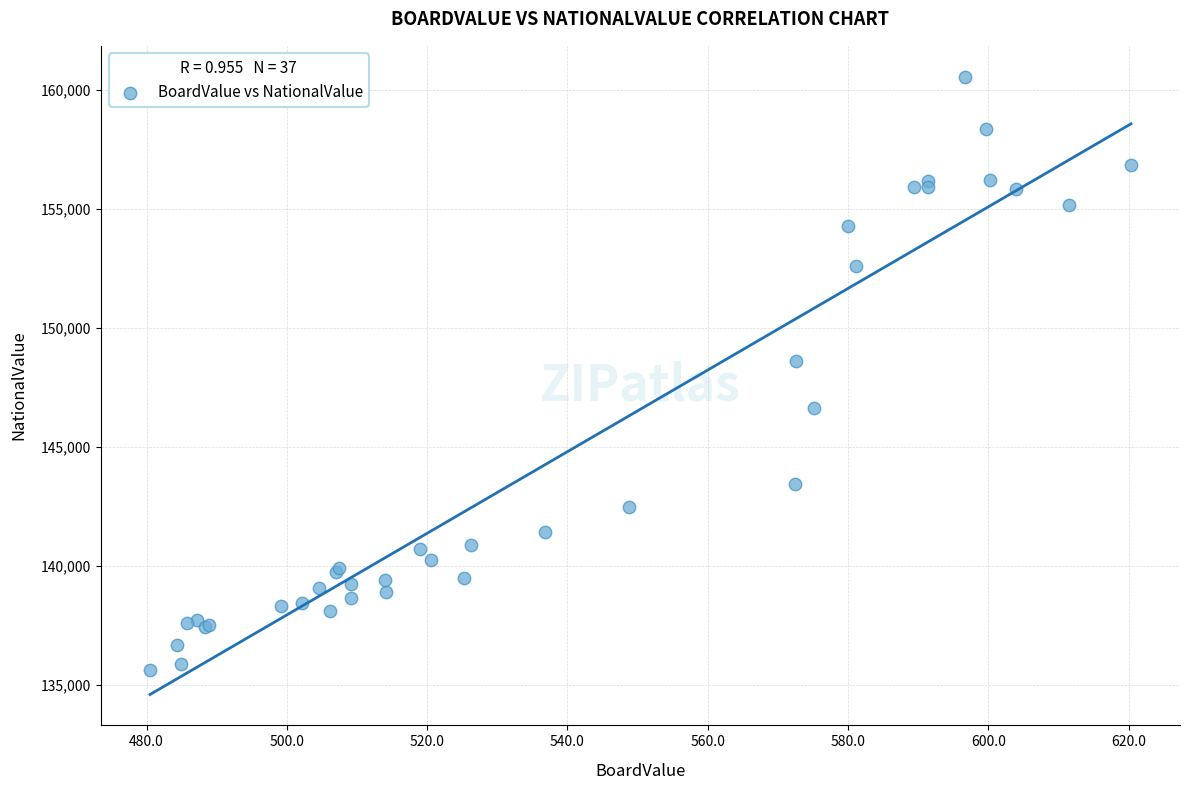

What Y value in the scatter plot is closest to 148096?

148636.7